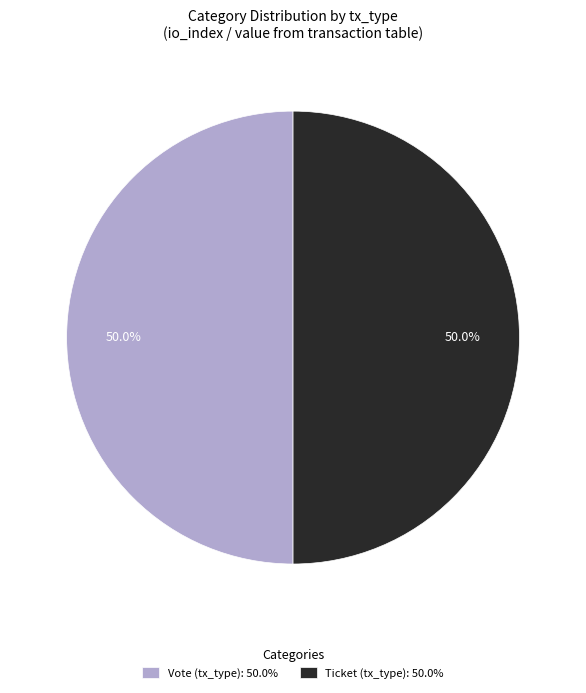

What is the ratio of the value at Ticket (tx_type): 50.0% to the value at Vote (tx_type): 50.0%?

1.0